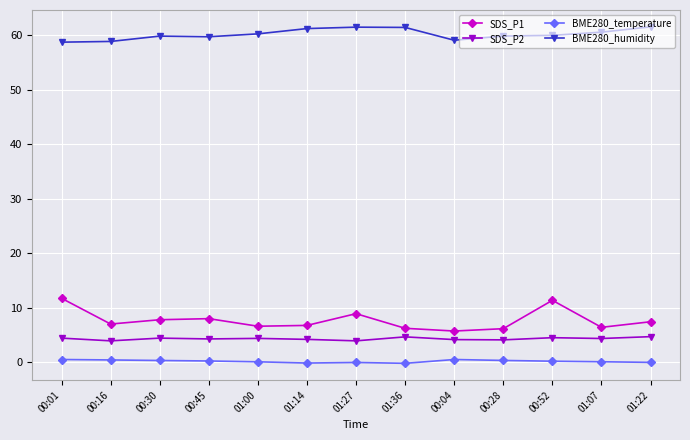

What position from the left is 00:01?

1